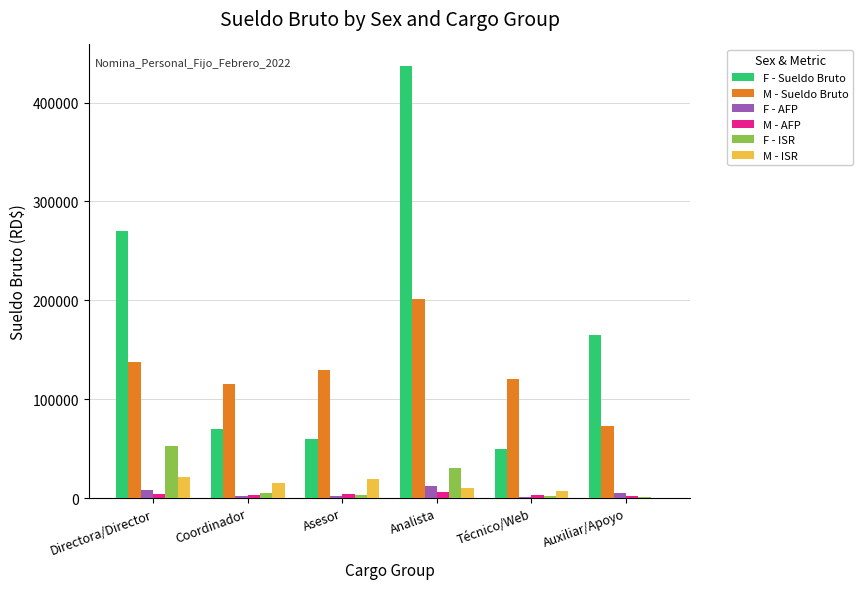

What is the average value of the F - AFP series?

5033.5